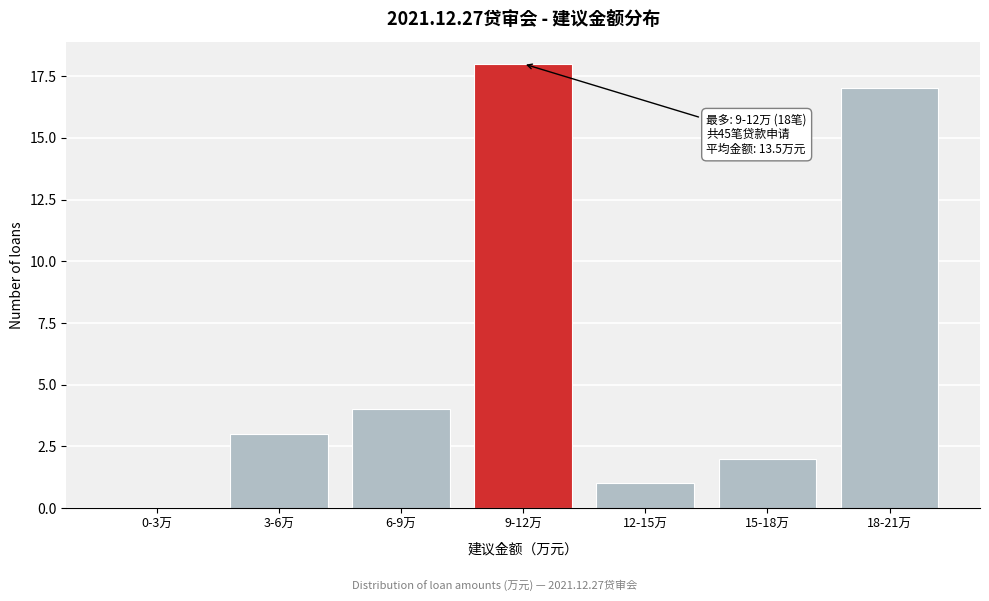

Reading left to right, extract all data points from this chart.

0-3万=0	3-6万=3	6-9万=4	9-12万=18	12-15万=1	15-18万=2	18-21万=17